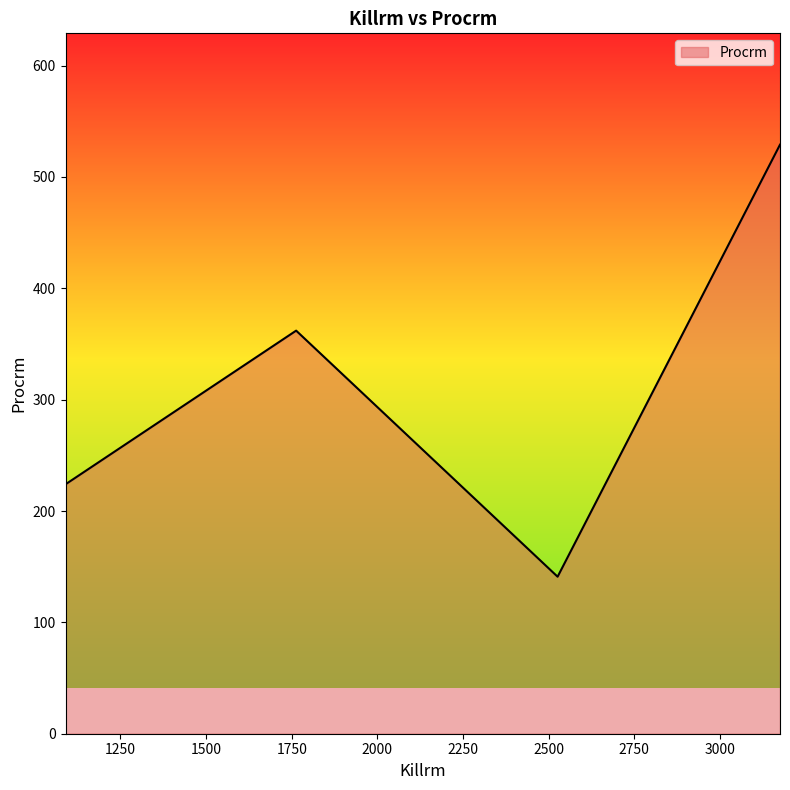

True or false: the data shows 224 at 1090.

True